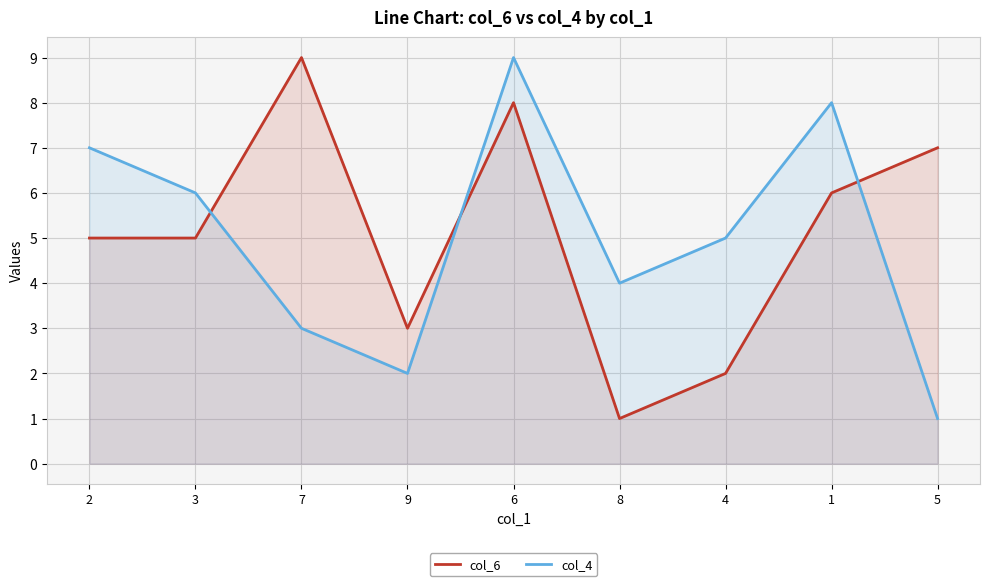

How many values in the col_6 series exceed 5?

4